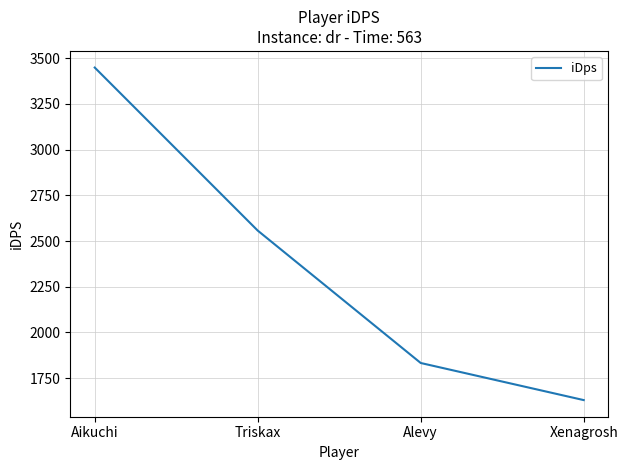

Does the chart display data point markers on the line(s)?

No